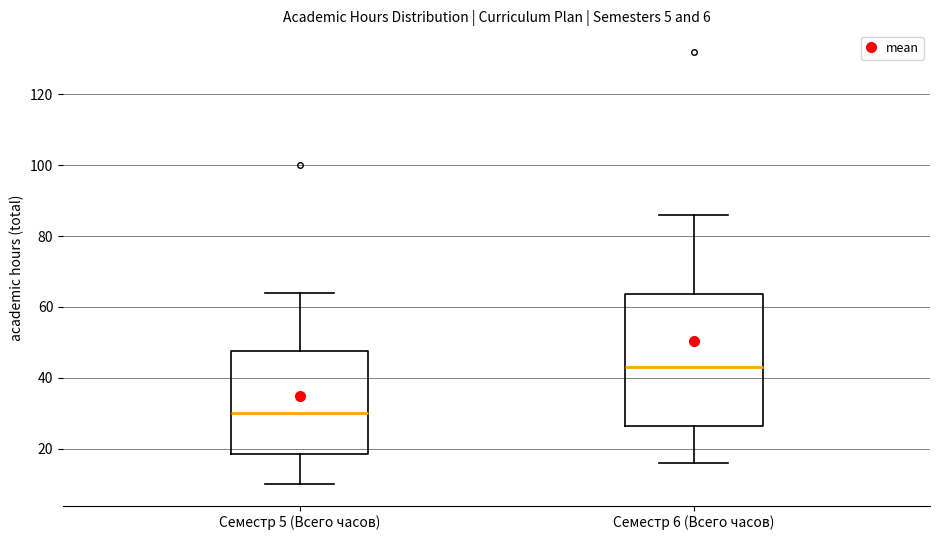

Which box's median line is the lowest?

Семестр 5 (Всего часов)